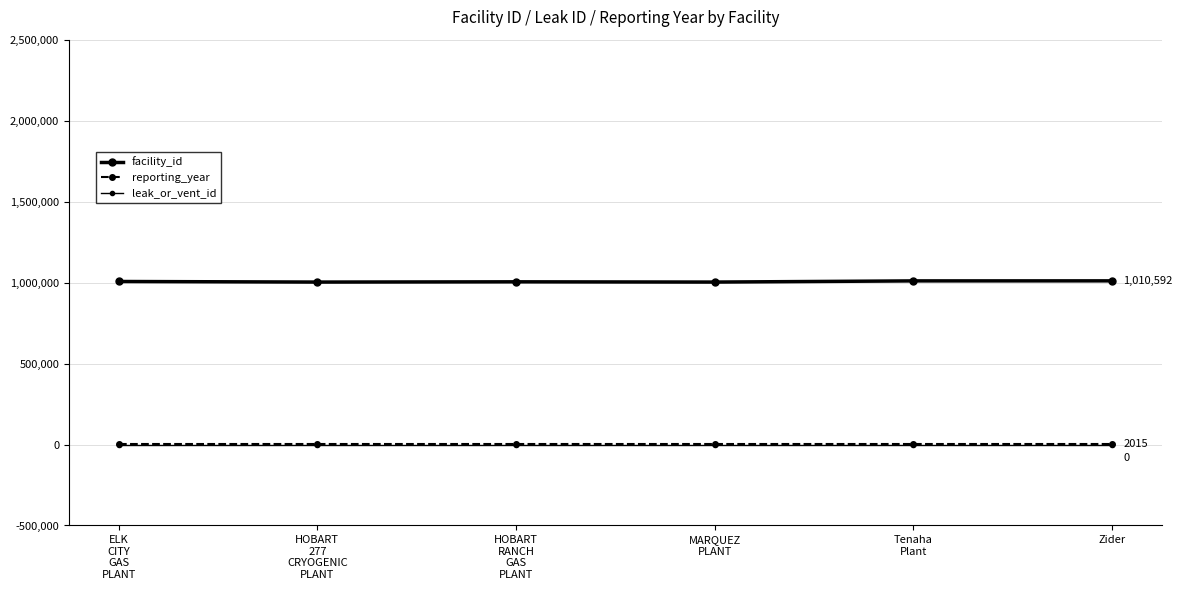

How many series are shown in this chart?

3